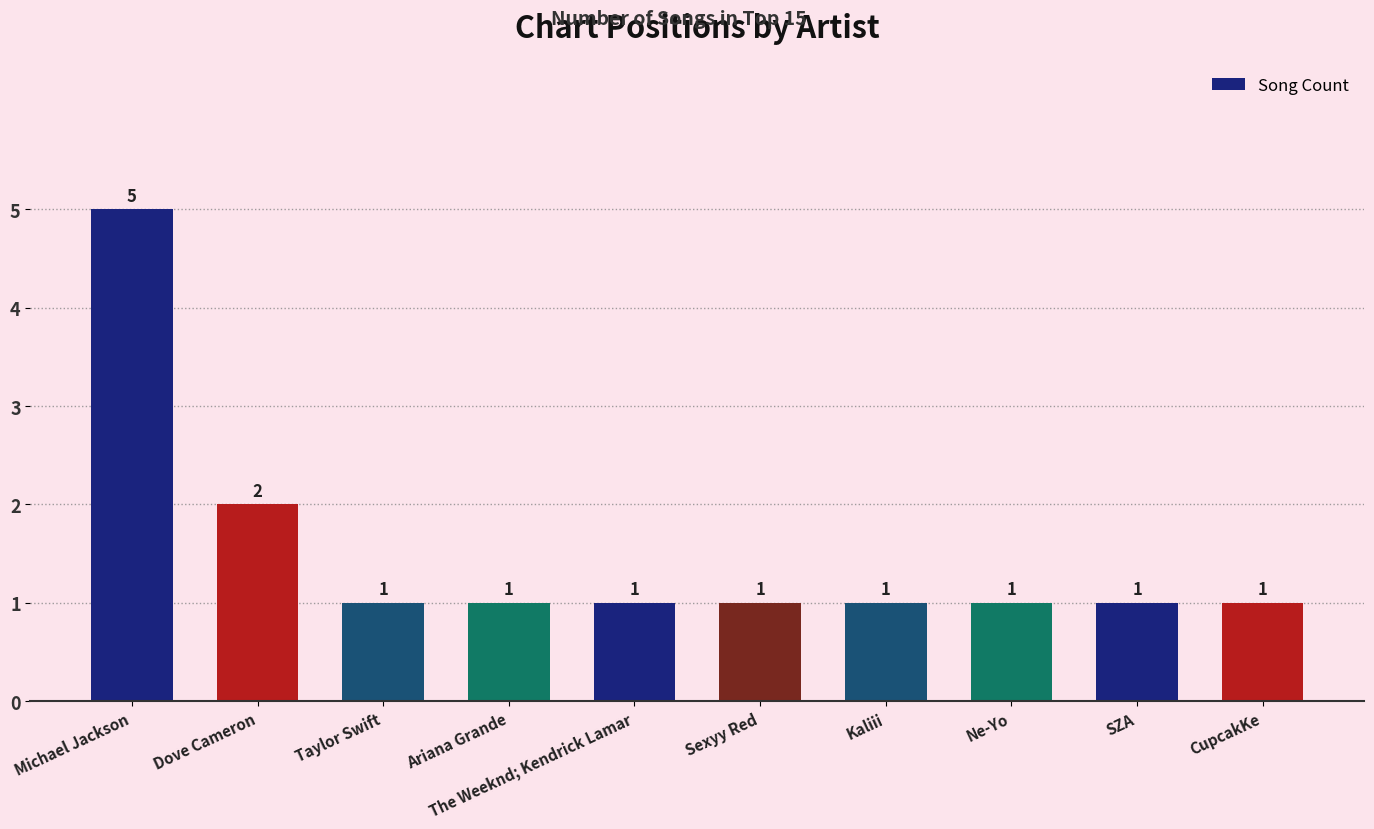

Where is the data nearest to the value 3?

Dove Cameron